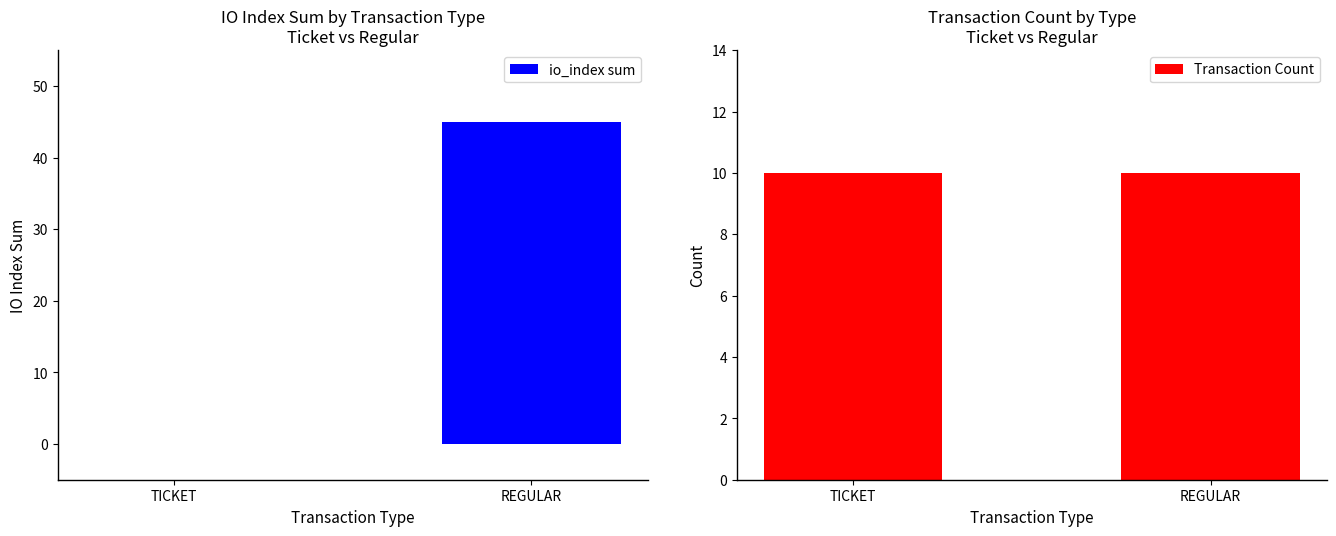

Count the number of categories in the chart.

2